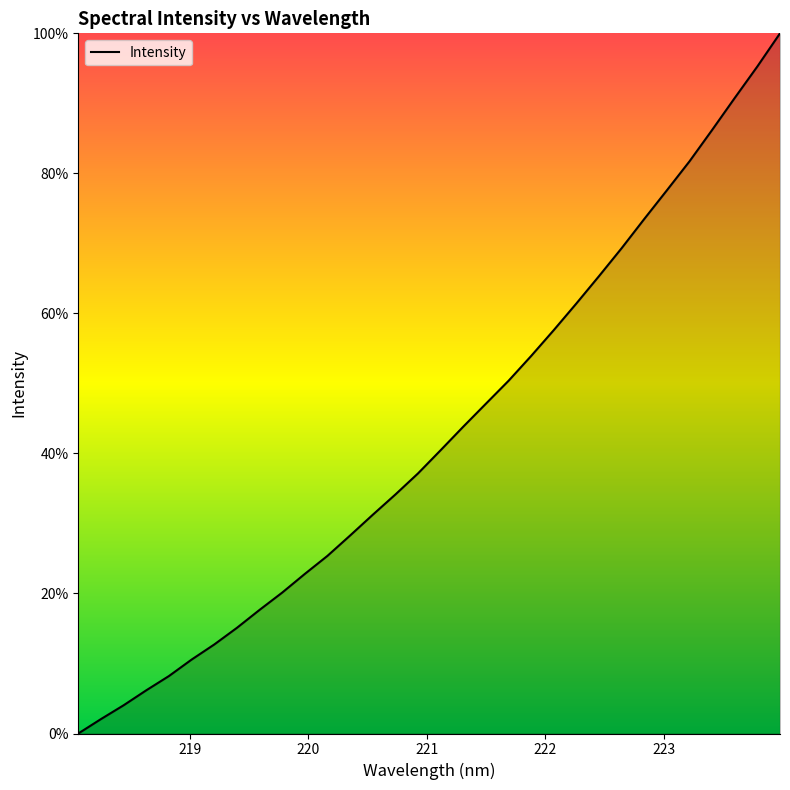

What is the maximum value shown in the chart?

100.0